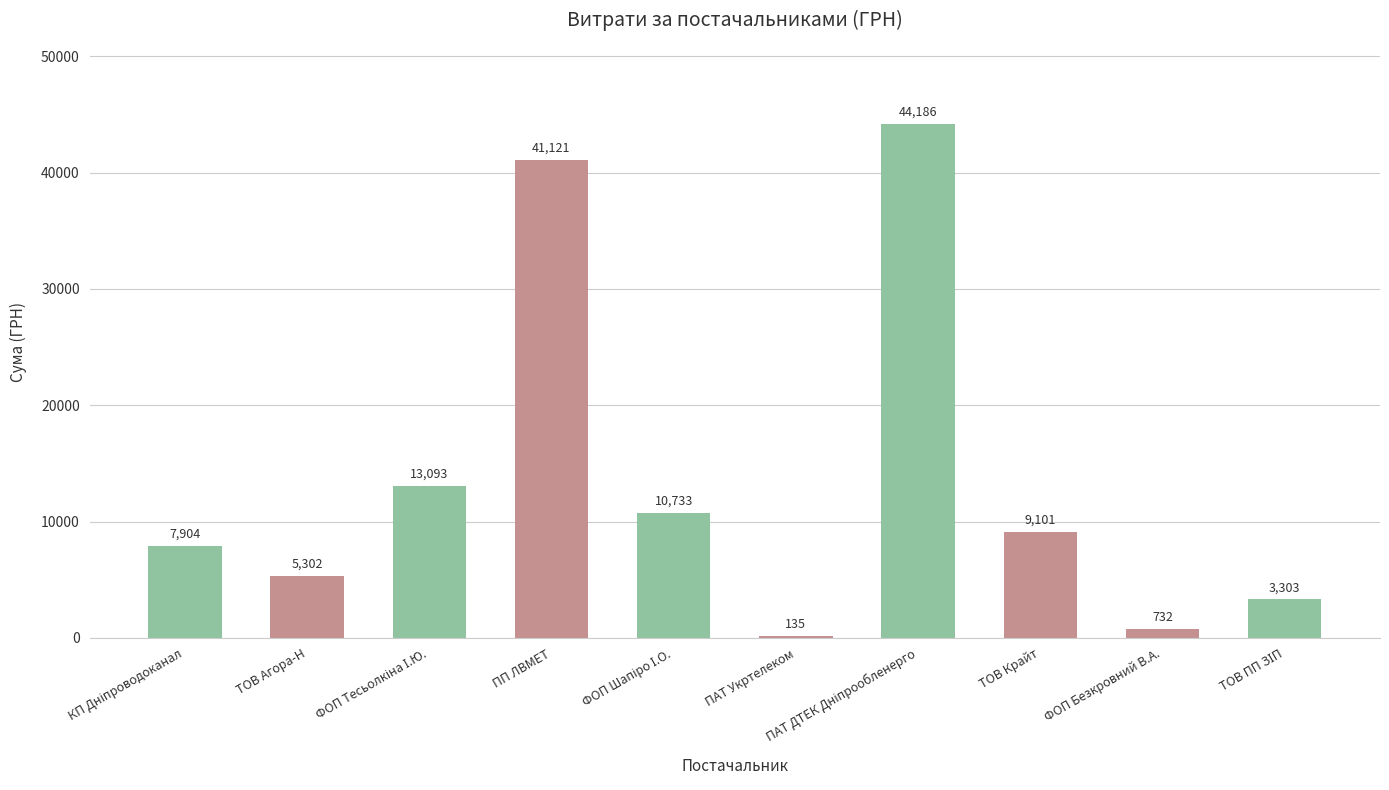

Count the number of data series in this chart.

1